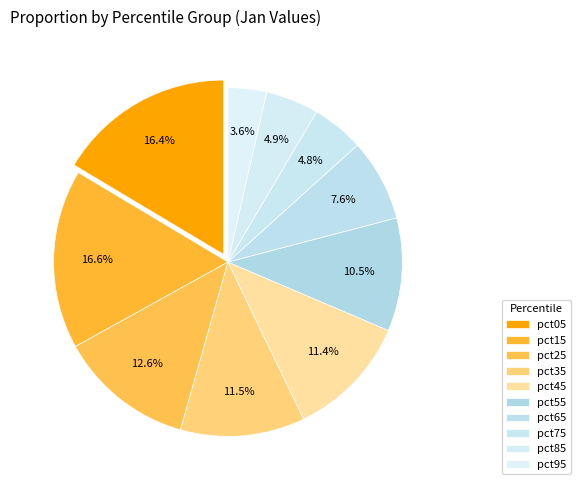

Does pct05 represent more than half of the total?

No